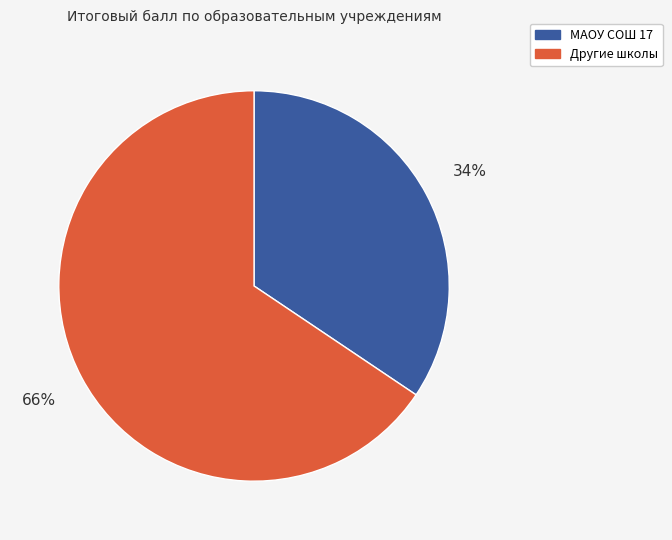

Is there any slice that represents more than half of the pie?

Yes